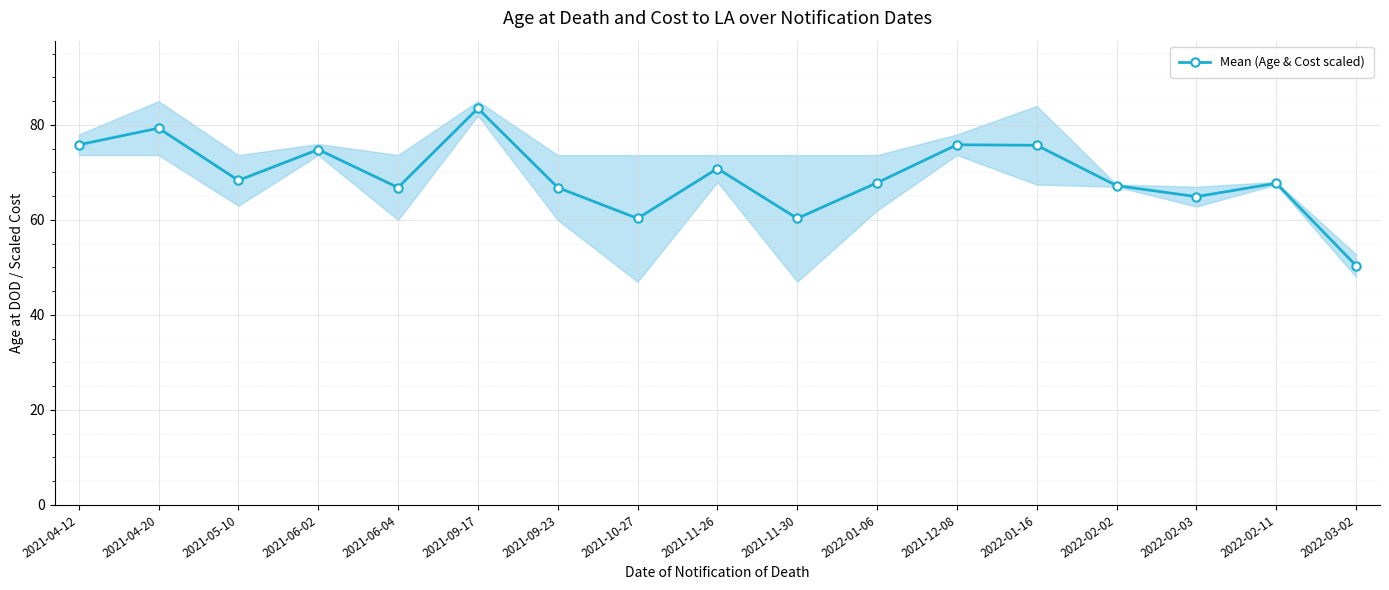

Where is the data nearest to the value 66?

2021-06-04